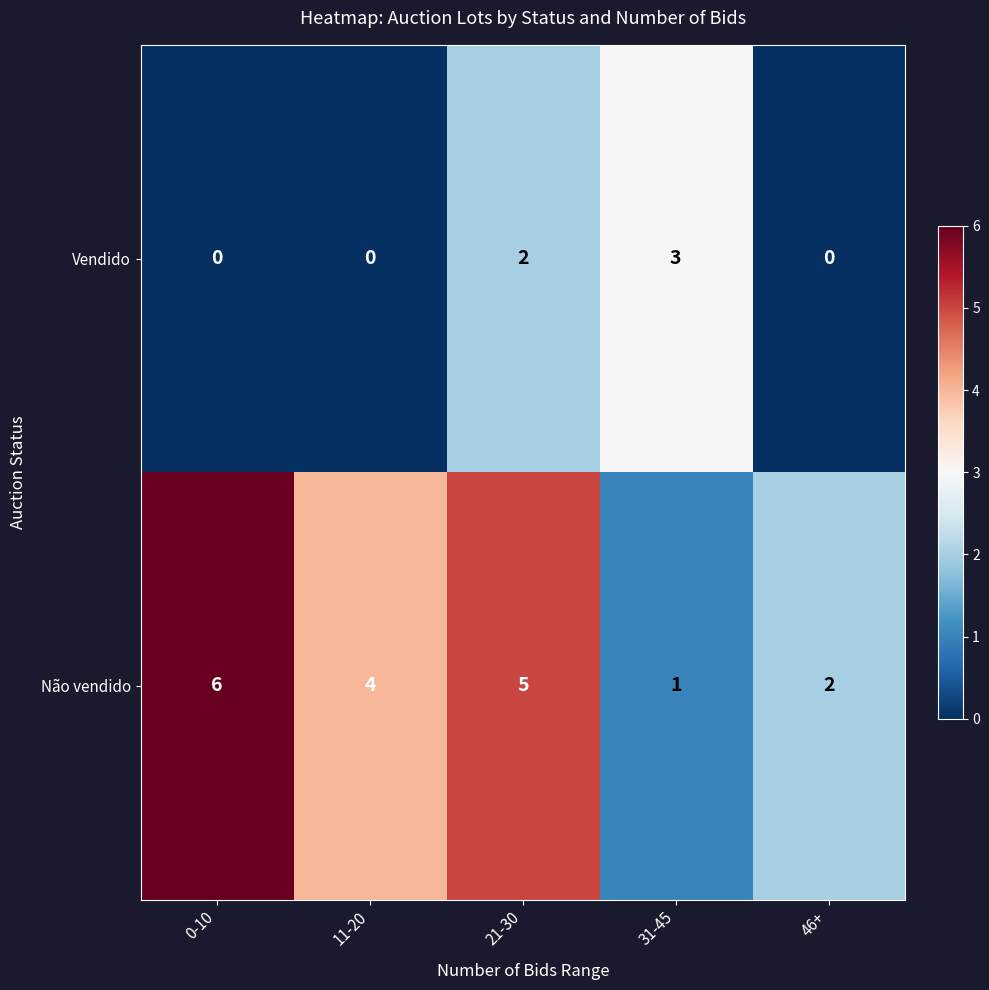

Which series has the largest total across all categories?

Não vendido